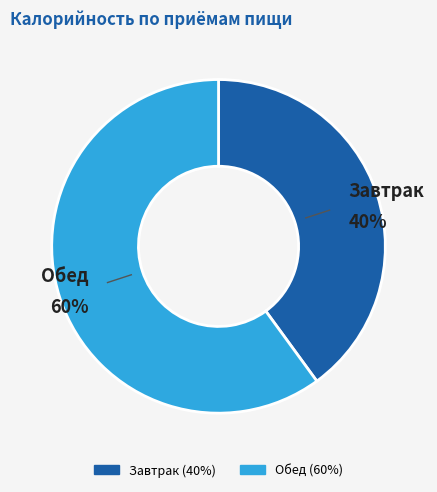

True or false: Обед accounts for 47% of the total.

False